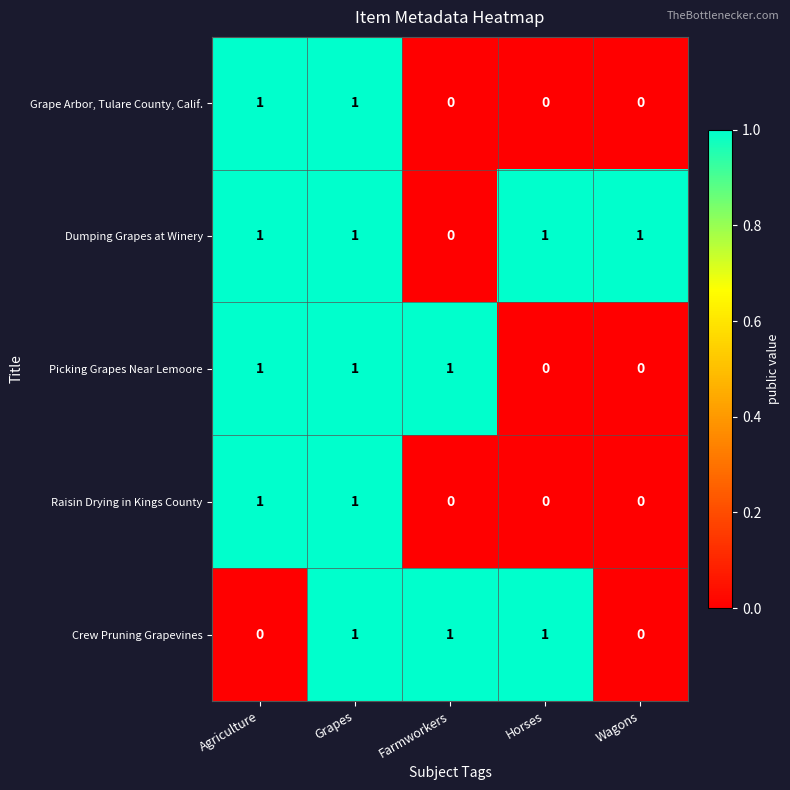

Is it true that Grape Arbor, Tulare County, Calif. equals 0 at Wagons?

True